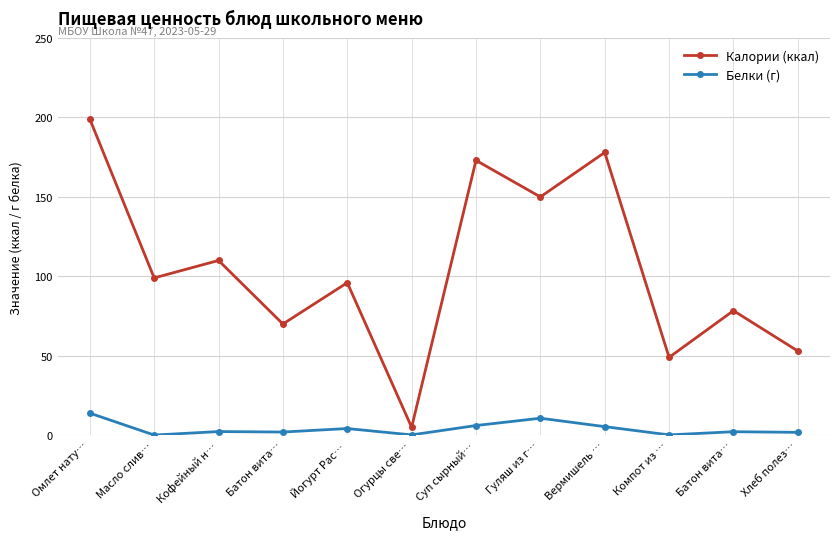

Between Огурцы све… and Суп сырный…, which is larger?

Суп сырный…